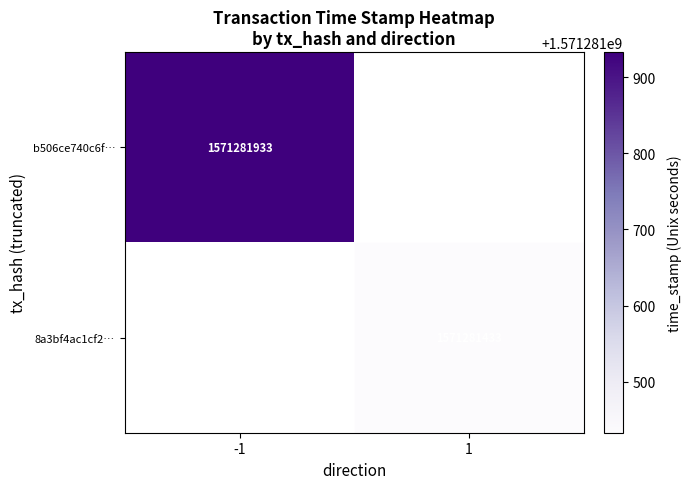

Which series has the largest total across all categories?

b506ce740c6f5896187b1681a6744ef8afd3775